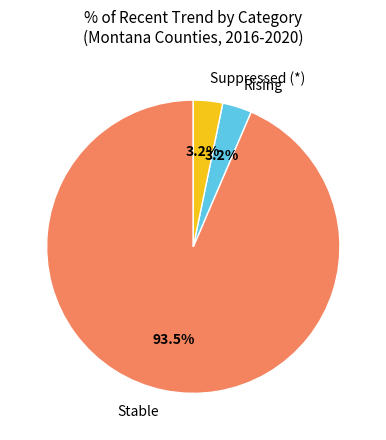

Does any single category account for the majority?

Yes